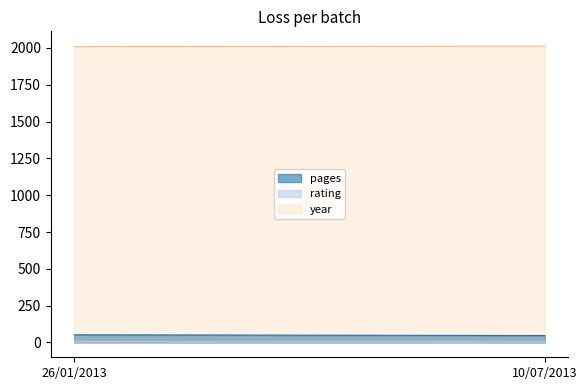

What is the sum of all pages values?

99